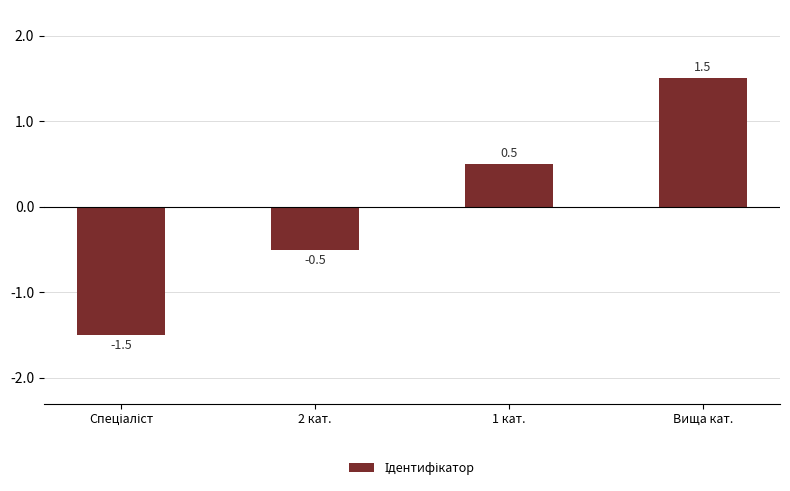

What is the difference between the values at 2 кат. and 1 кат.?

1.0